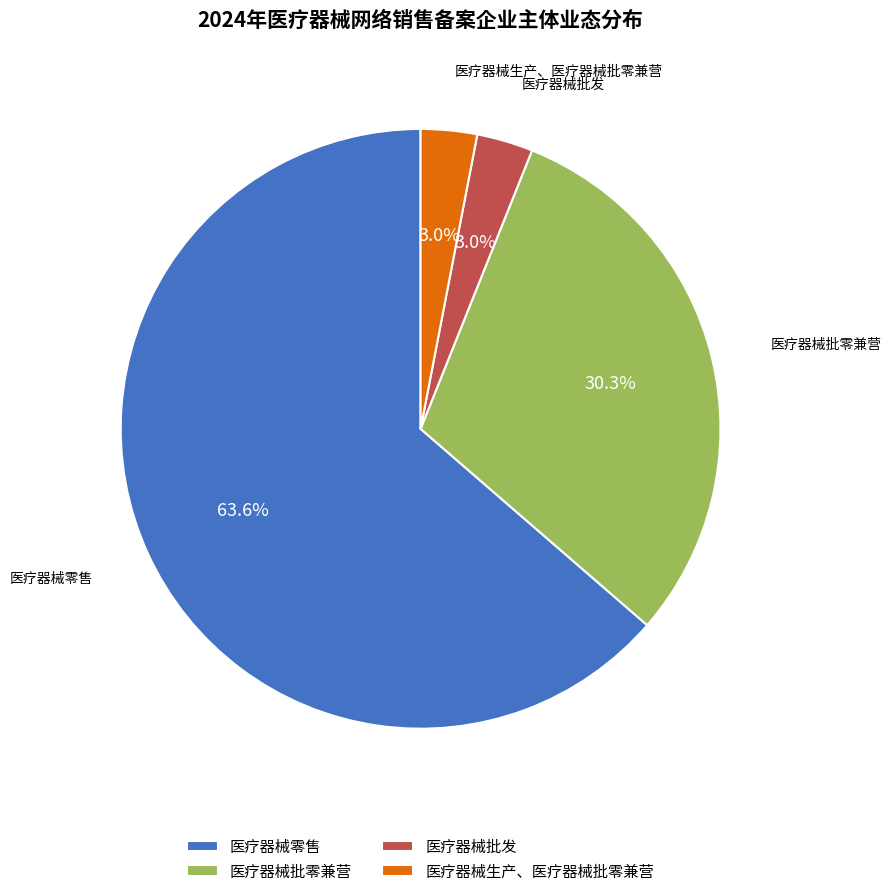

Is there a majority slice in this chart?

Yes